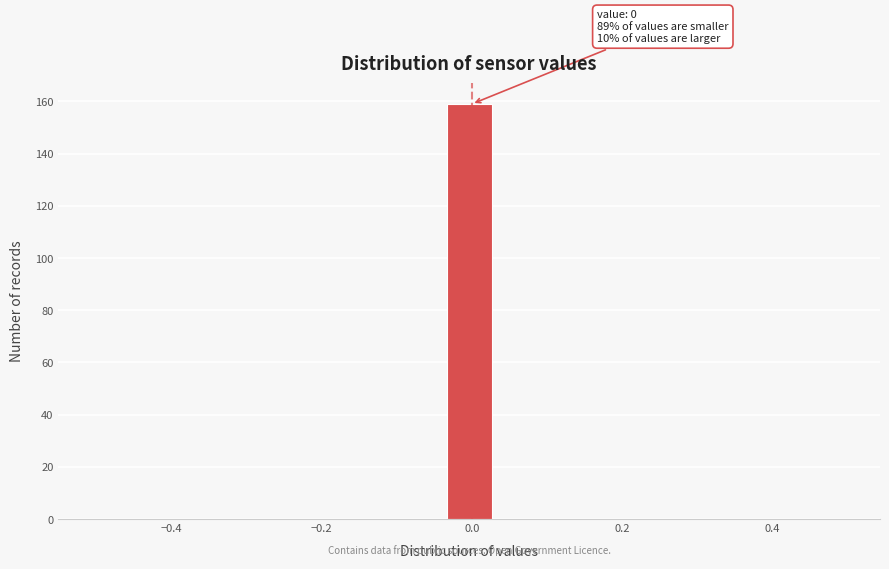

Around what value on the x-axis is the tallest bar? Give the approximate position of its centre, as read against the axis.

0.00